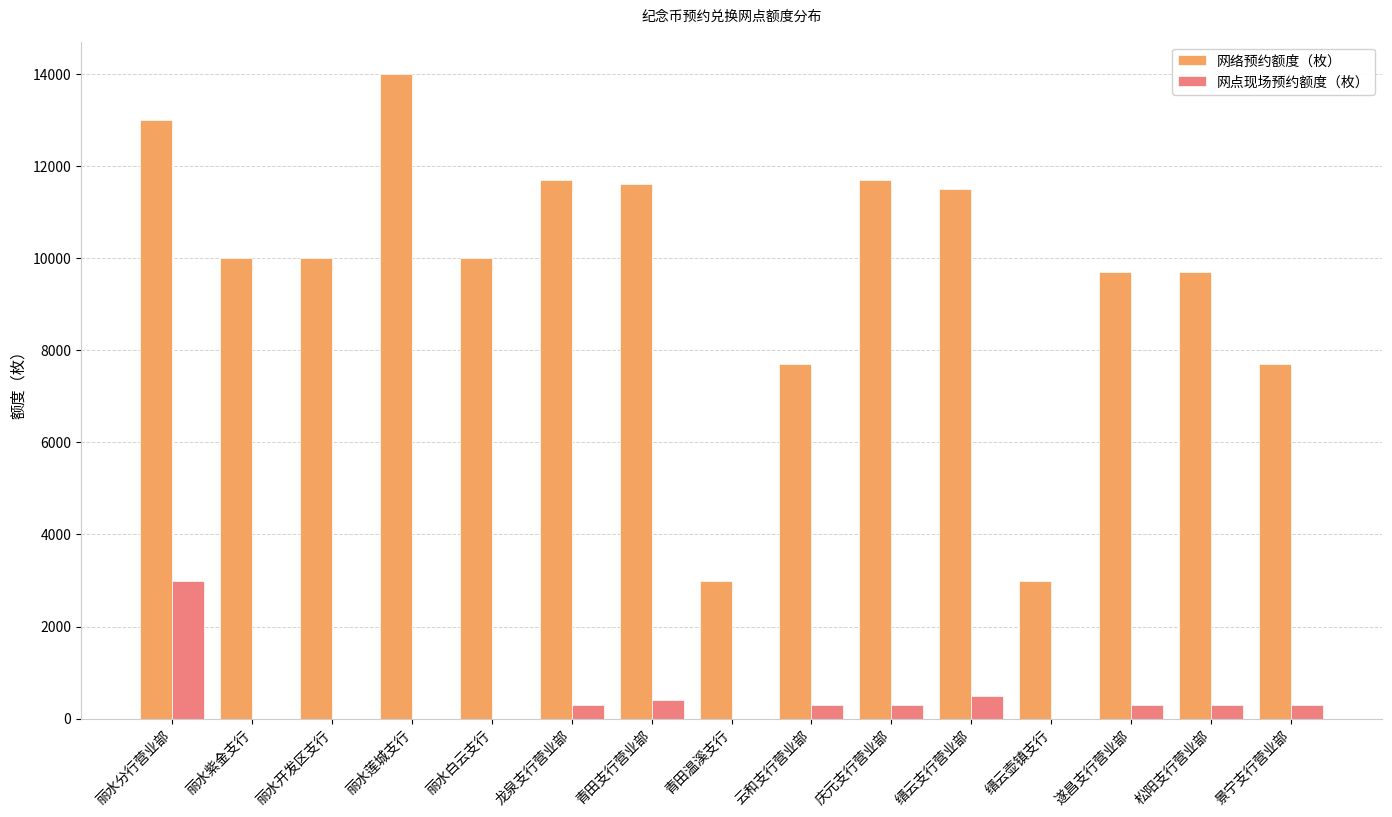

Is it true that 网络预约额度（枚） equals 11700 at 龙泉支行营业部?

True